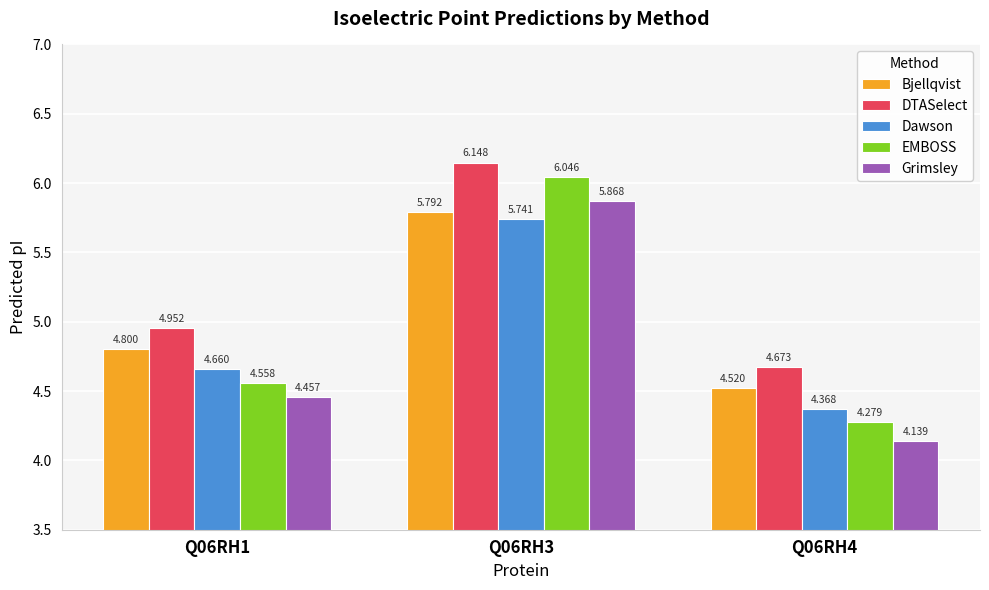

At which category is the sum across all series the highest?

Q06RH3